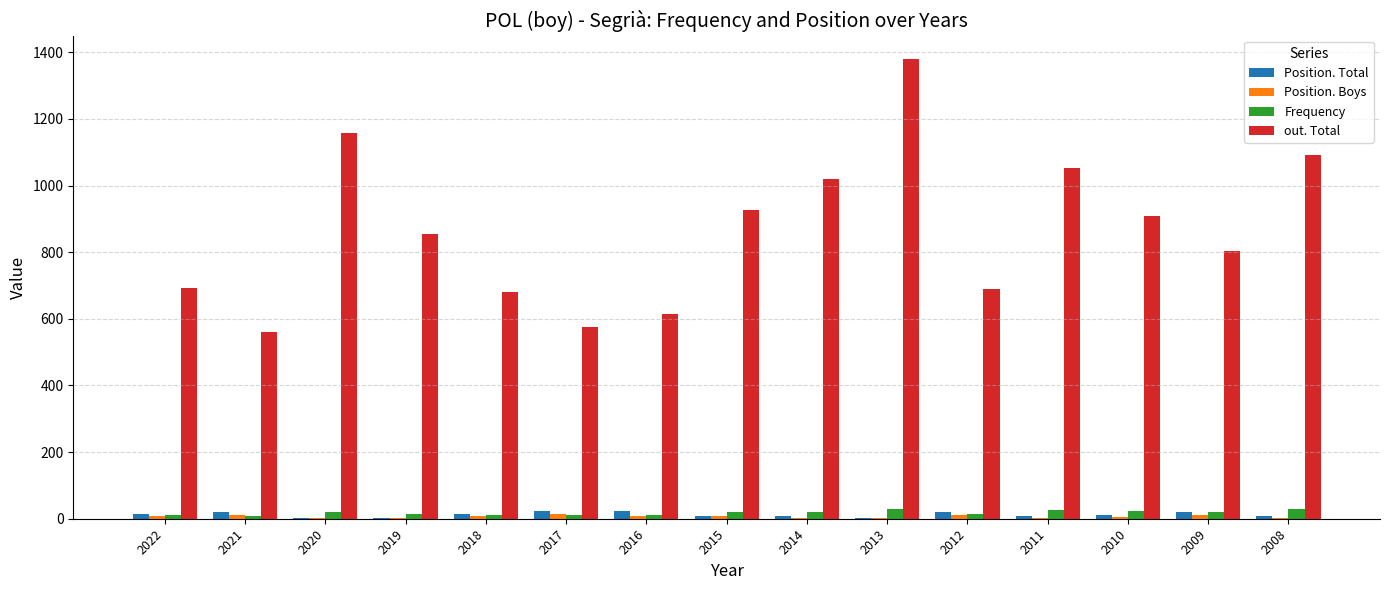

Which series has the largest total across all categories?

out. Total